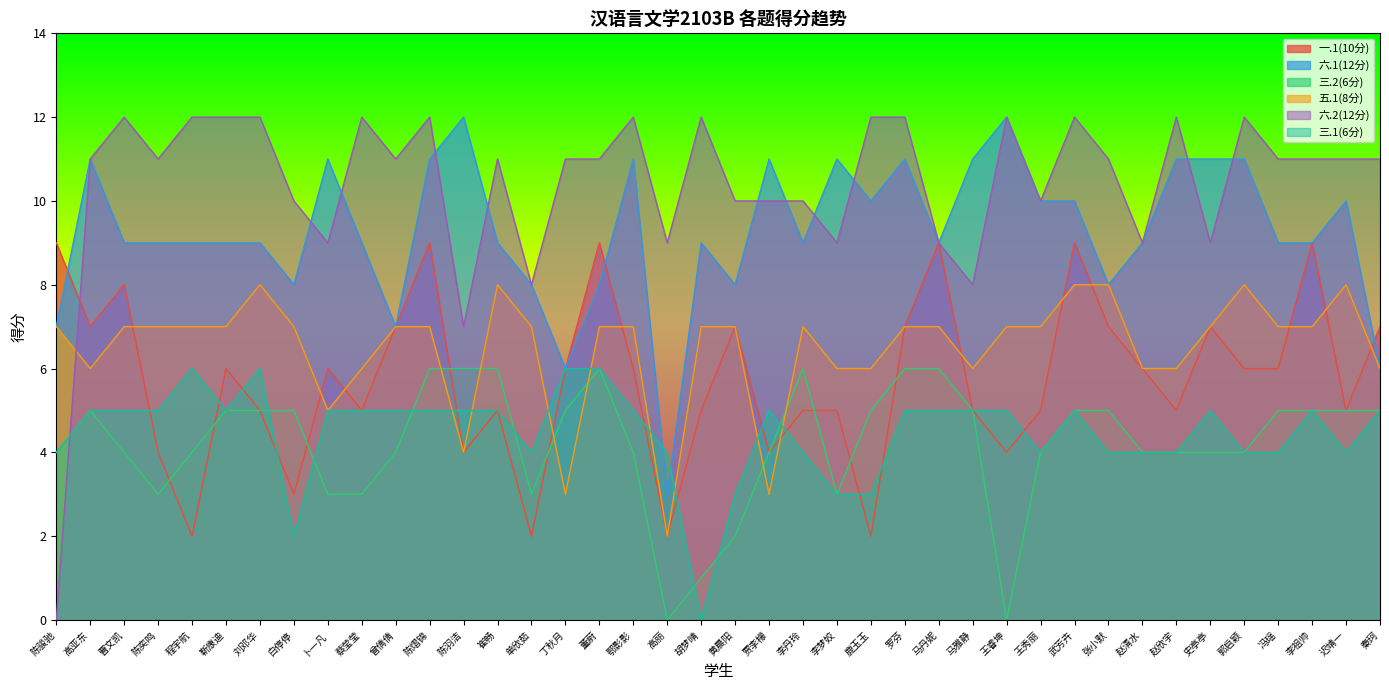

True or false: 六.2(12分) has more than 1 interior local peaks.

True